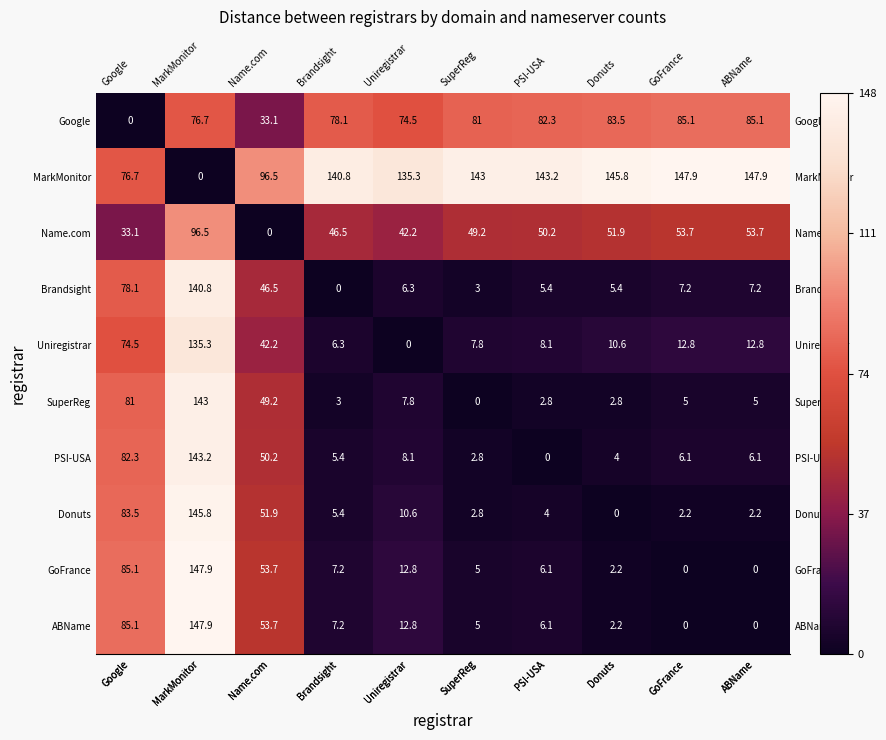

At which category is the sum across all series the highest?

MarkMonitor